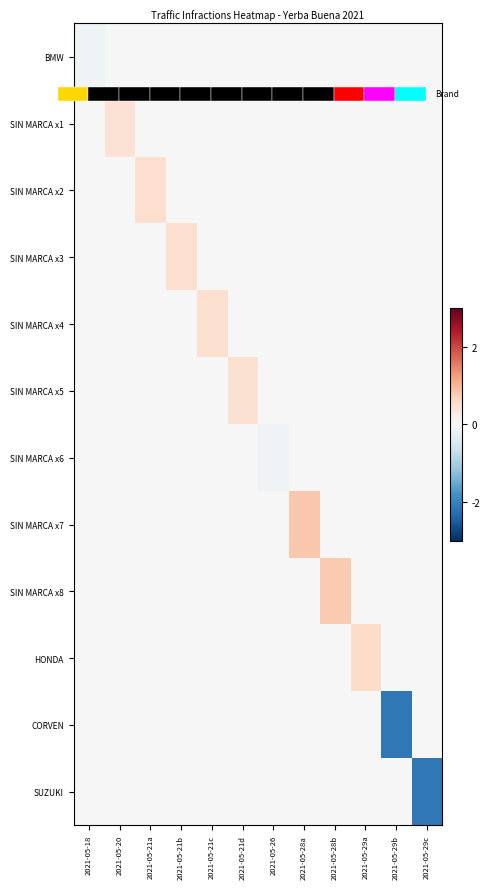

What is the difference between the highest and lowest values at 2021-05-26?

0.1